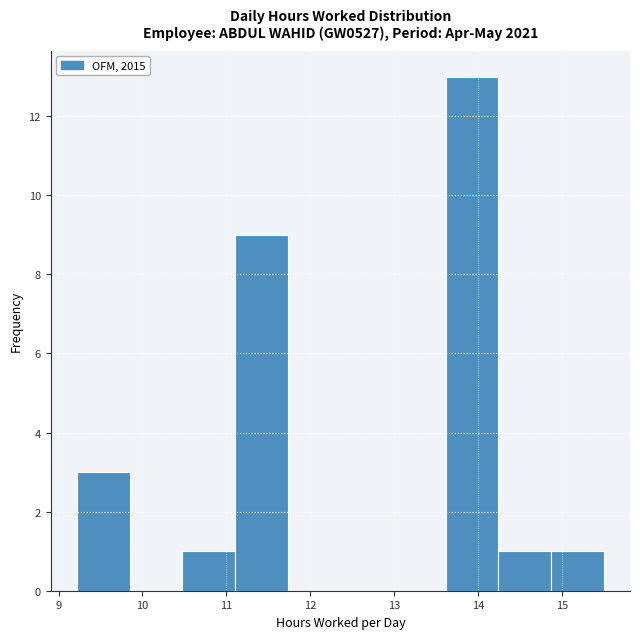

Reading left to right, transcribe this chart: for each bar, give the range it covers on the x-axis and its height. Neither the bar edges nor the heights are printed on the chart, so give them approximately, as read against the axes.

9.2 to 9.8: 3
9.8 to 10.5: 0
10.5 to 11.1: 1
11.1 to 11.7: 9
11.7 to 12.4: 0
12.4 to 13.0: 0
13.0 to 13.6: 0
13.6 to 14.2: 13
14.2 to 14.9: 1
14.9 to 15.5: 1